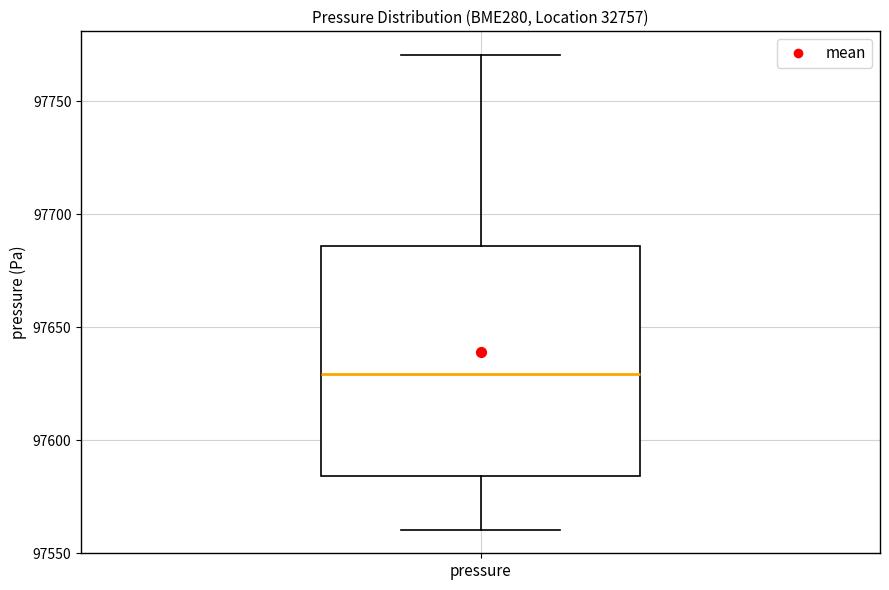

Transcribe this box plot: give where the median line is, the range the box spans, and where the two whiskers end, as read against the y-axis. The values are not printed on the chart, so give them approximately, as read against the axis.

median 97630, box 97585 to 97685, whiskers 97560 to 97770